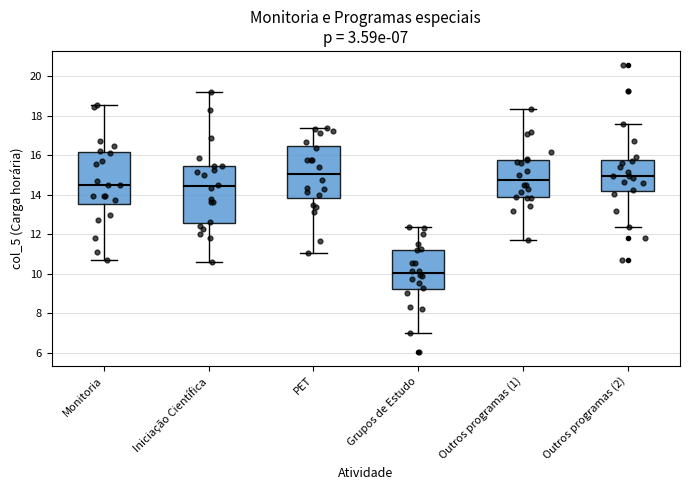

Which box is the tallest, from its lower edge to its upper edge?

Iniciação Científica